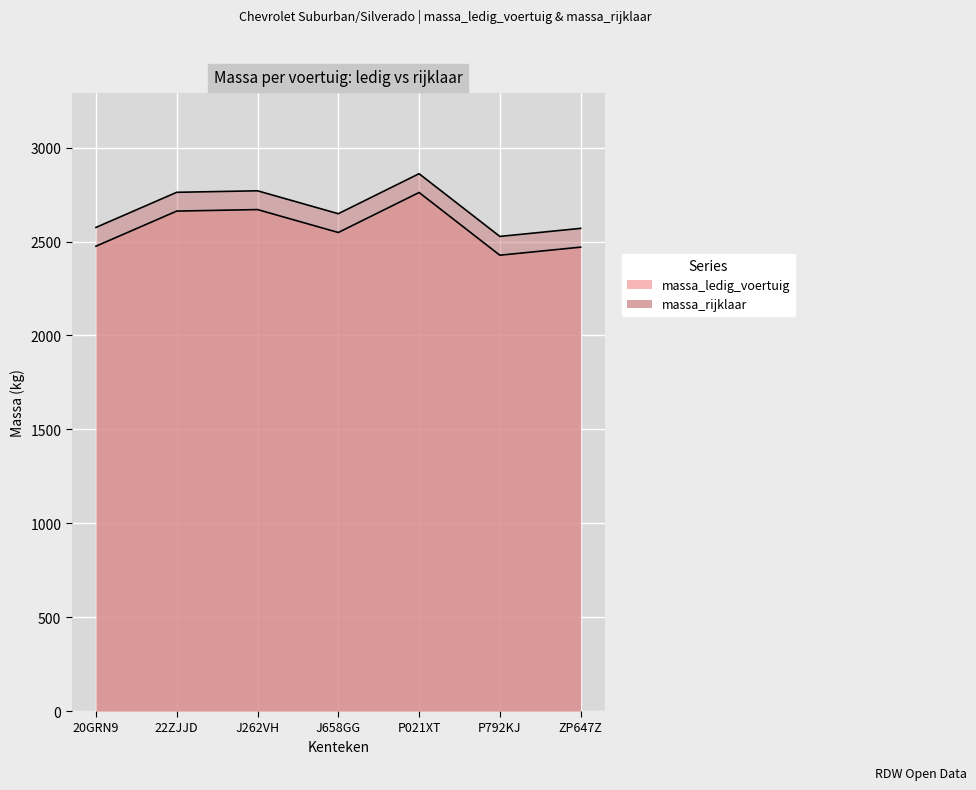

At P021XT, list the series in order from smallest to largest.

massa_ledig_voertuig, massa_rijklaar